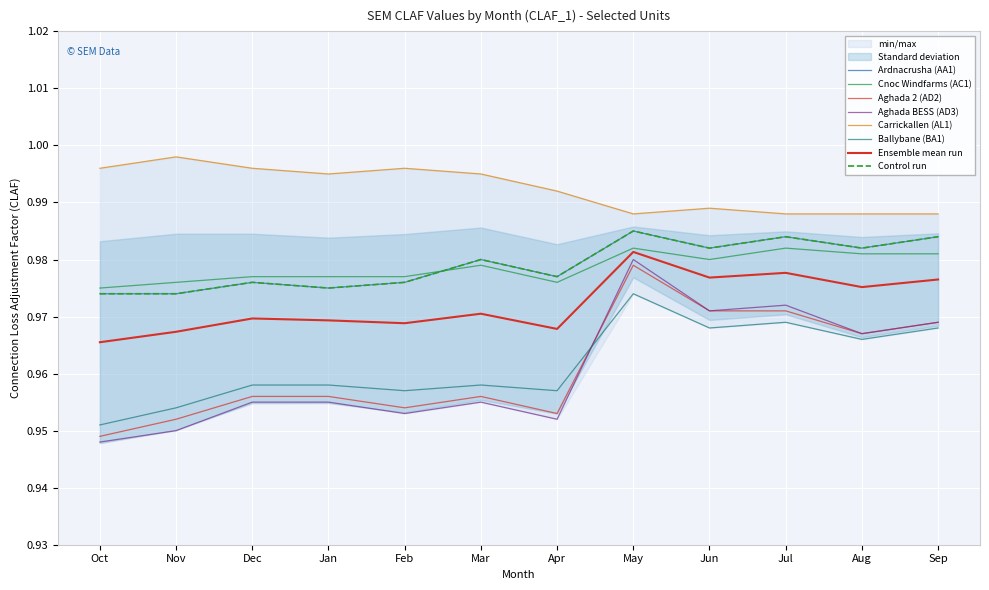

What is the minimum value for Cnoc Windfarms (AC1)?

1.0